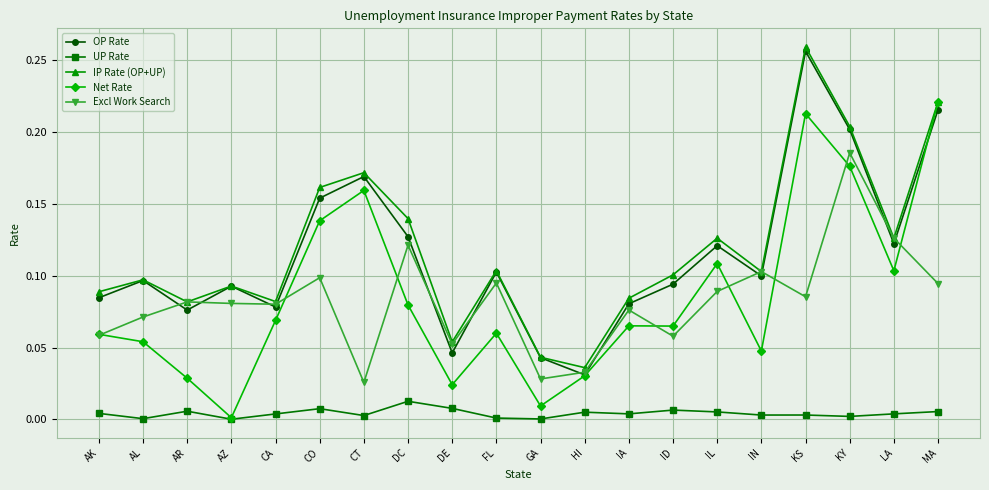

In Excl Work Search, how many points are higher than both neighbors (excluding endpoints)?

7